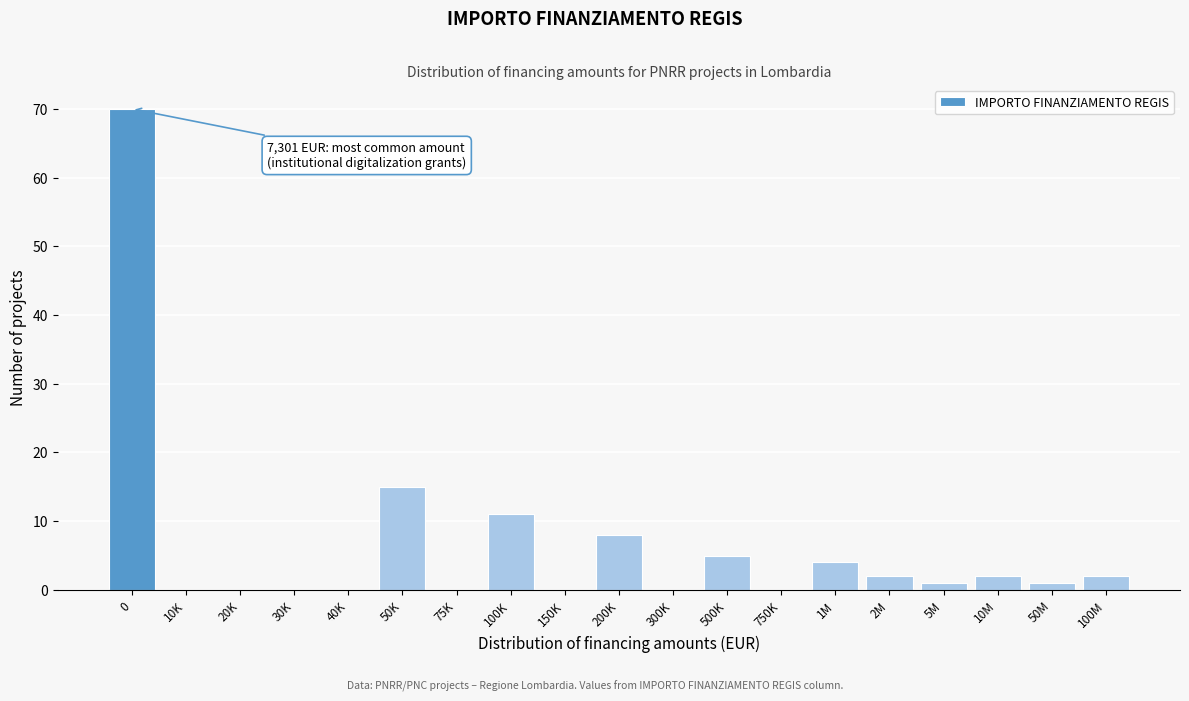

Reading left to right, list all the values displayed in this chart.

0=70	10K=0	20K=0	30K=0	40K=0	50K=15	75K=0	100K=11	150K=0	200K=8	300K=0	500K=5	750K=0	1M=4	2M=2	5M=1	10M=2	50M=1	100M=2